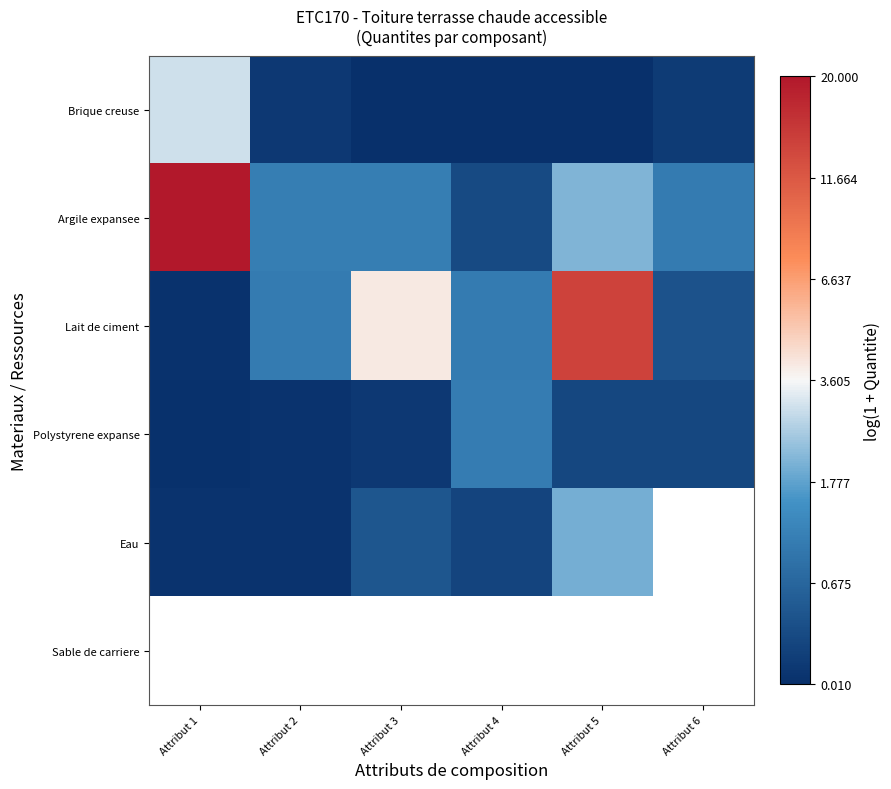

List the labels in order of Polystyrene expanse value, smallest first.

Attribut 1, Attribut 2, Attribut 3, Attribut 5, Attribut 6, Attribut 4